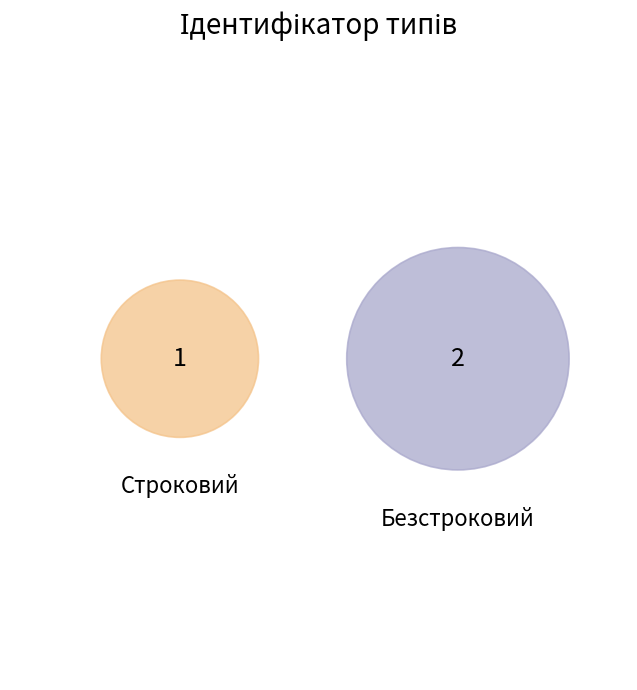

Rank the categories by value from lowest to highest.

Строковий, Безстроковий